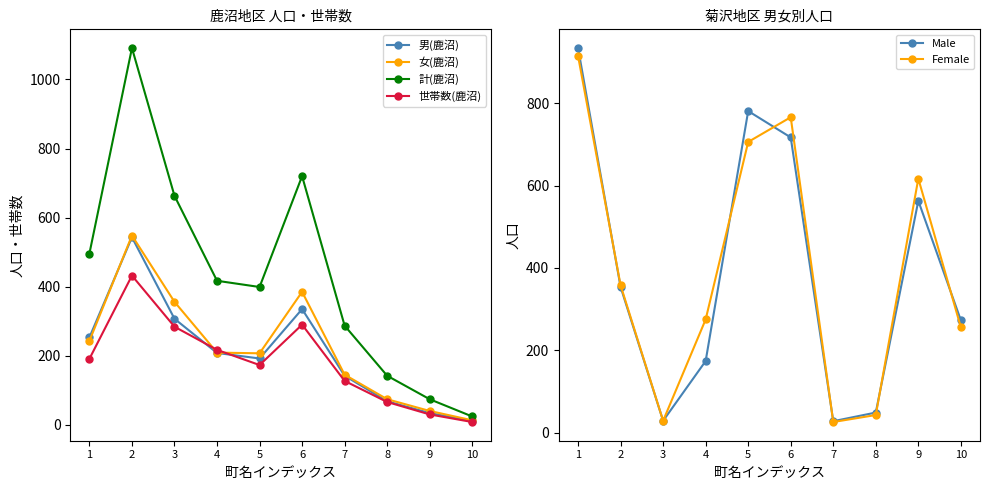

True or false: Male has a value of 354 at 2.

True